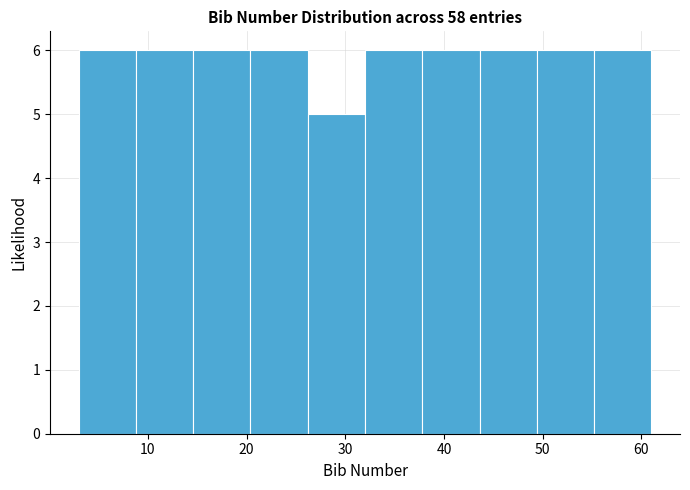

Reading left to right, transcribe this chart: for each bar, give the range it covers on the x-axis and its height. Neither the bar edges nor the heights are printed on the chart, so give them approximately, as read against the axes.

3.0 to 8.8: 6
8.8 to 14.6: 6
14.6 to 20.4: 6
20.4 to 26.2: 6
26.2 to 32.0: 5
32.0 to 37.8: 6
37.8 to 43.6: 6
43.6 to 49.4: 6
49.4 to 55.2: 6
55.2 to 61.0: 6